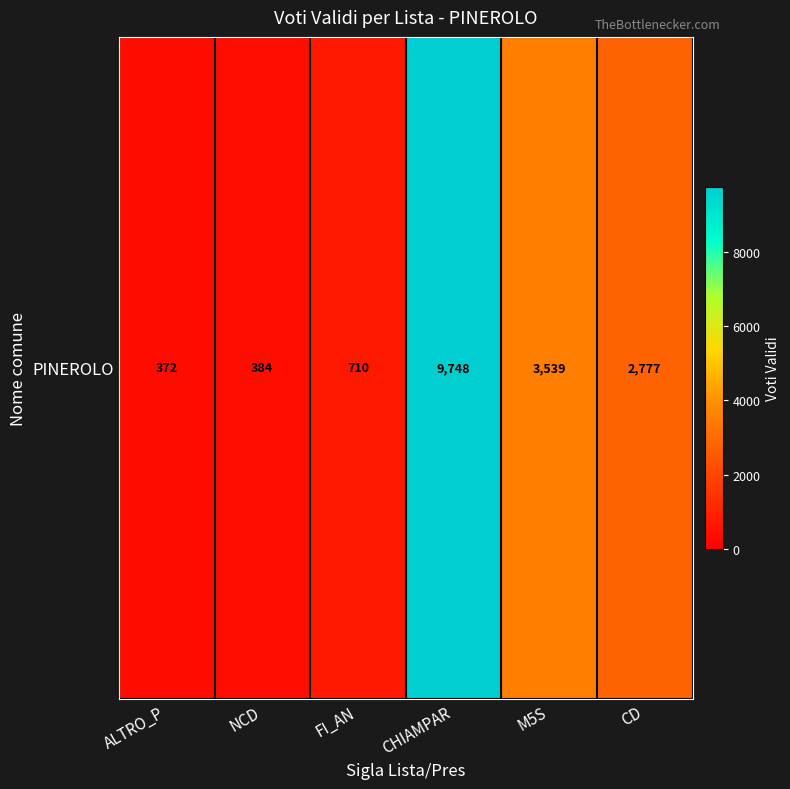

Reading right to left, transcribe all the data shown in this chart.

CD=2777	M5S=3539	CHIAMPAR=9748	FI_AN=710	NCD=384	ALTRO_P=372